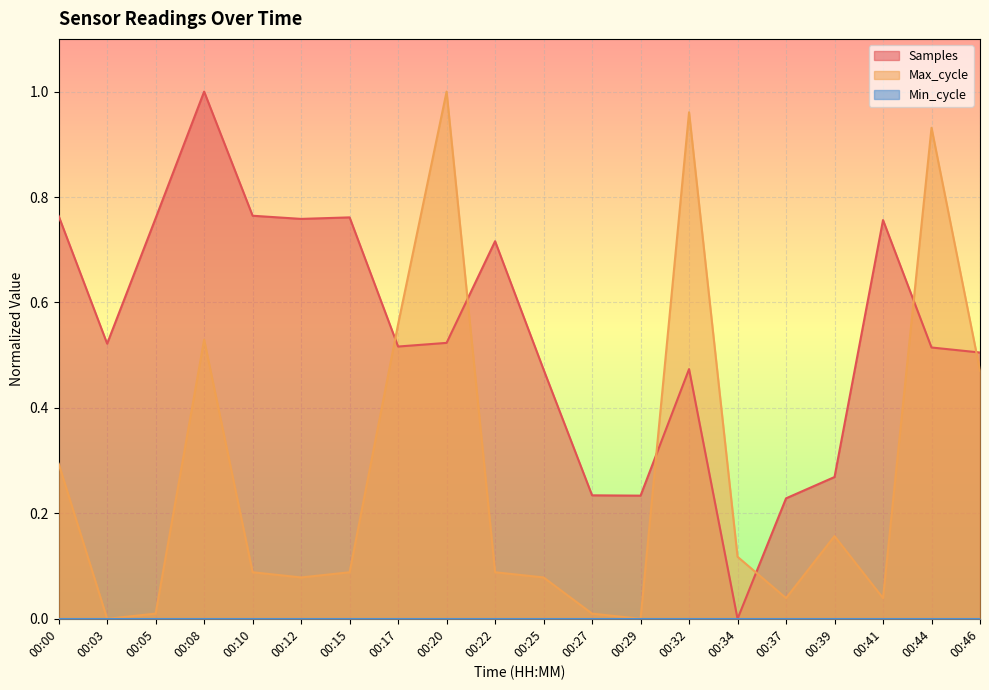

What is the difference between the Max_cycle values at 00:25 and 00:20?

0.9